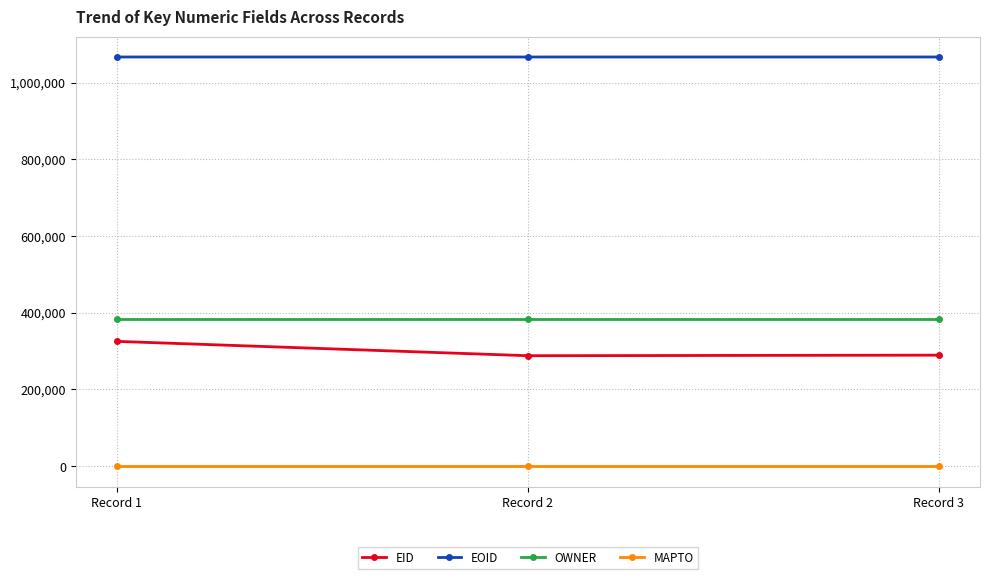

Is it true that OWNER equals 159184 at Record 2?

False